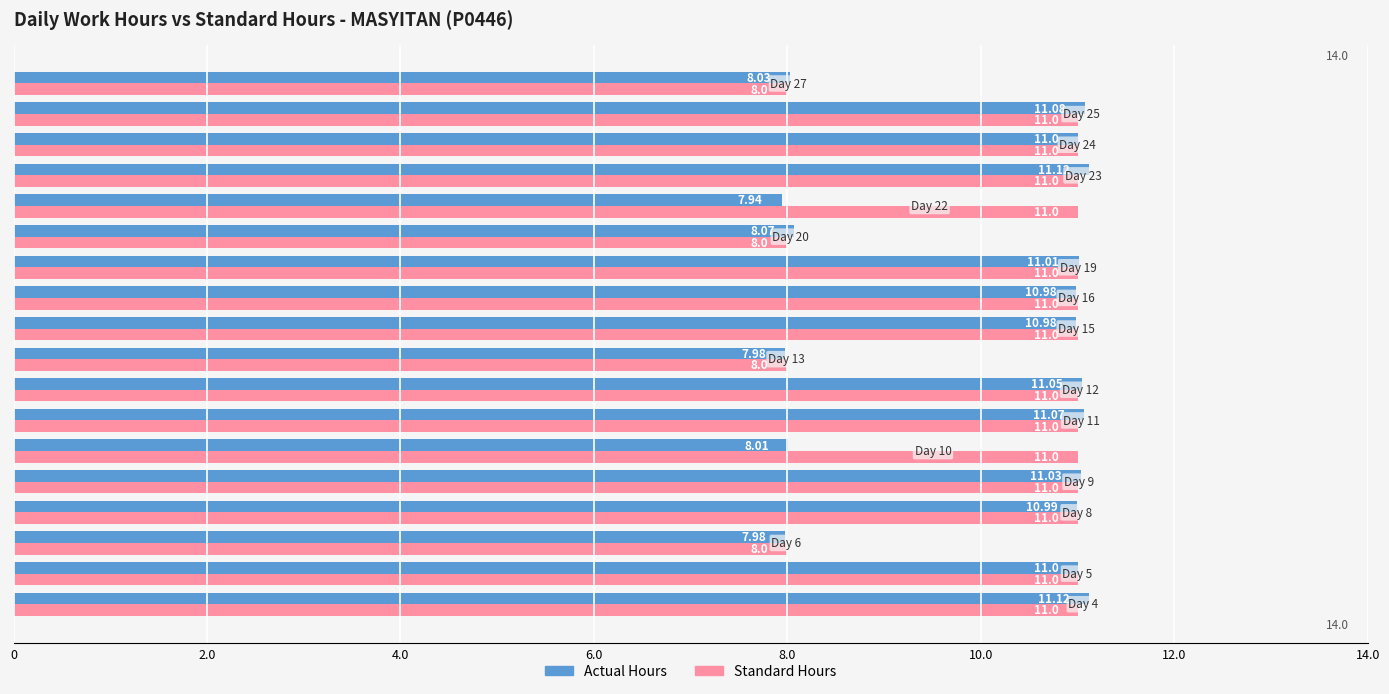

Which series has the largest range (max minus min)?

Actual Hours